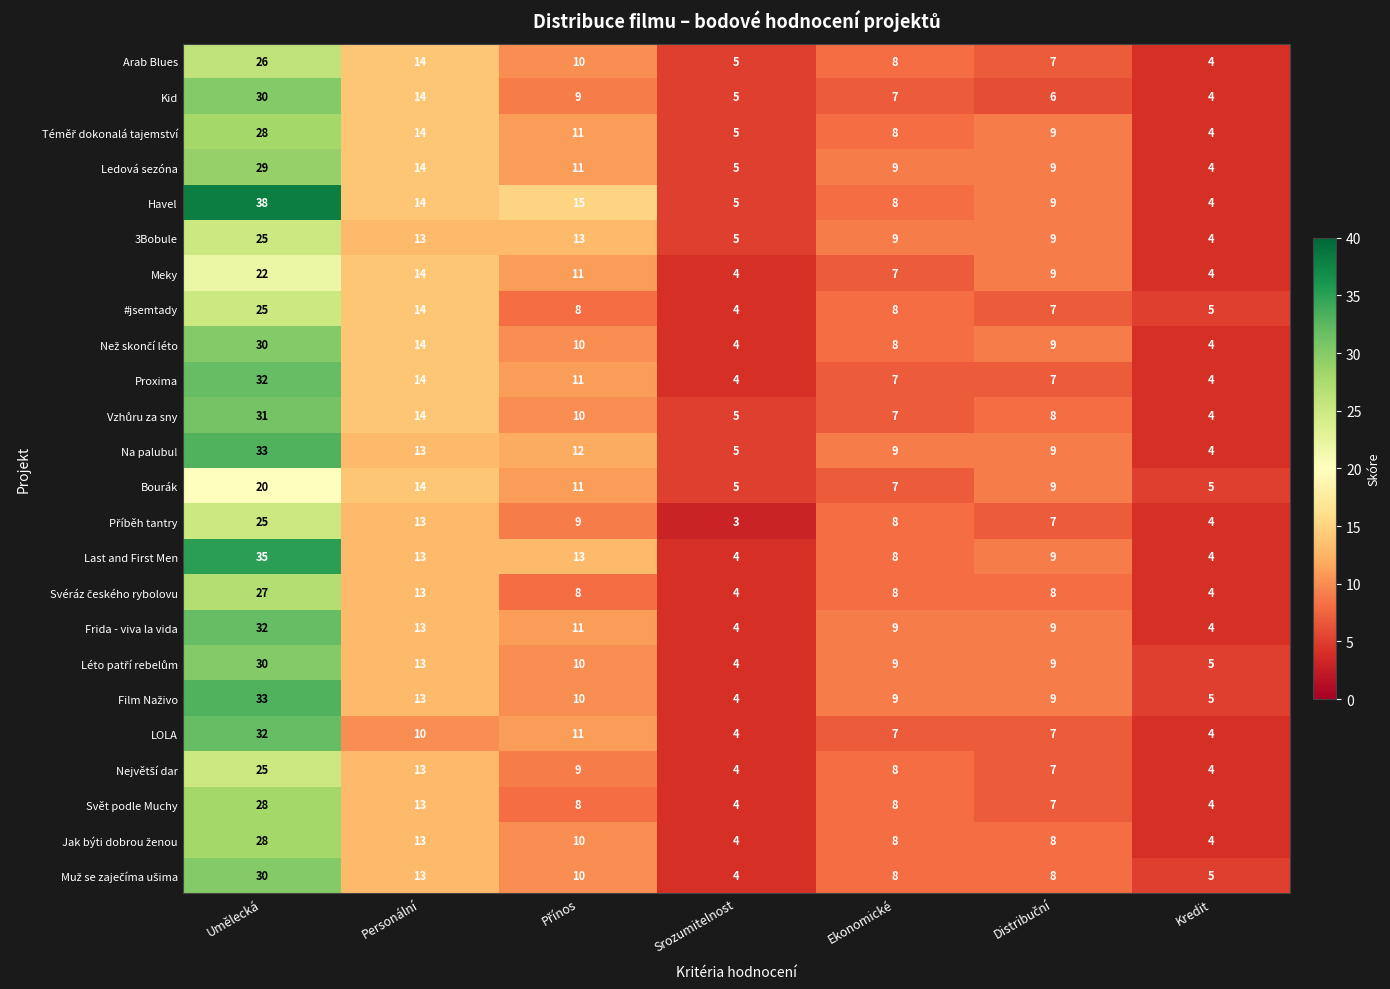

Which series has the largest total across all categories?

Havel